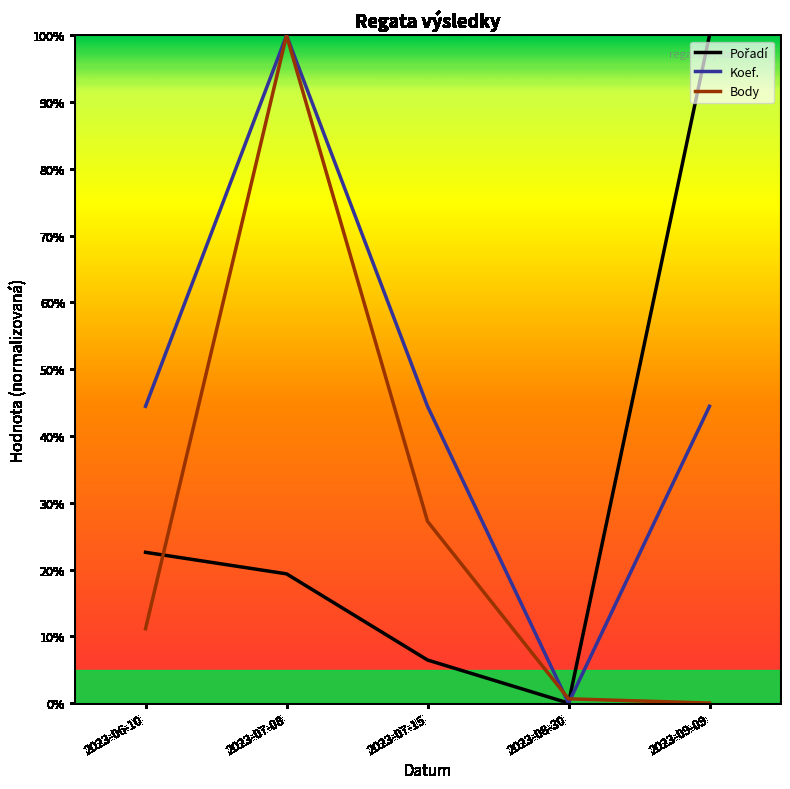

What is the sum of all Body values?

139.0